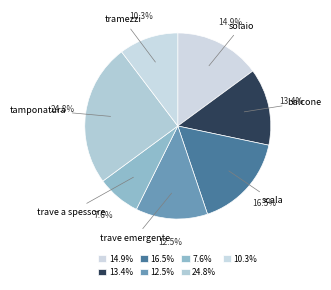

Is tramezzi the majority of the pie?

No